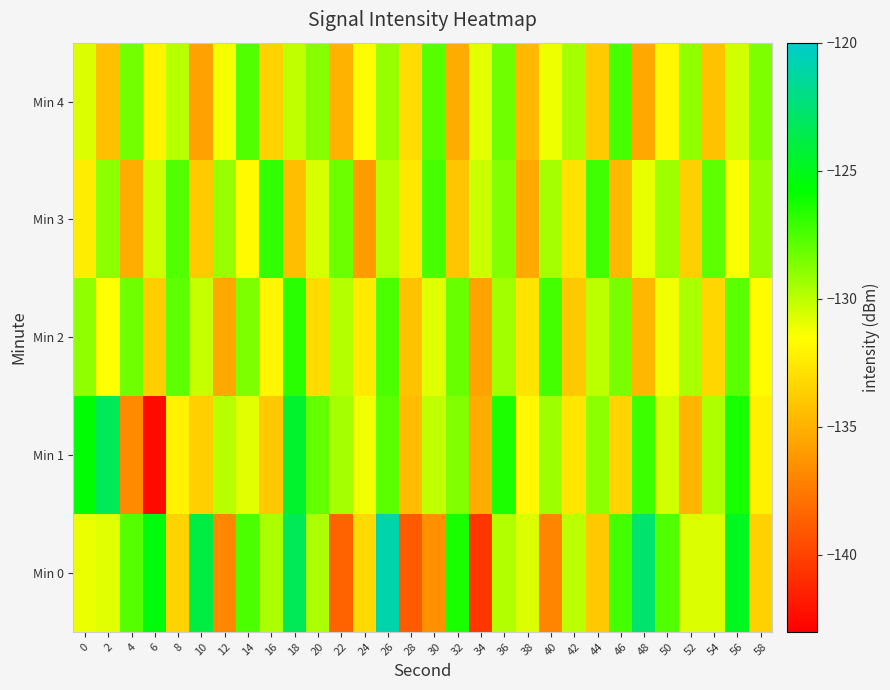

Which has a higher value, 20 or 2?

20